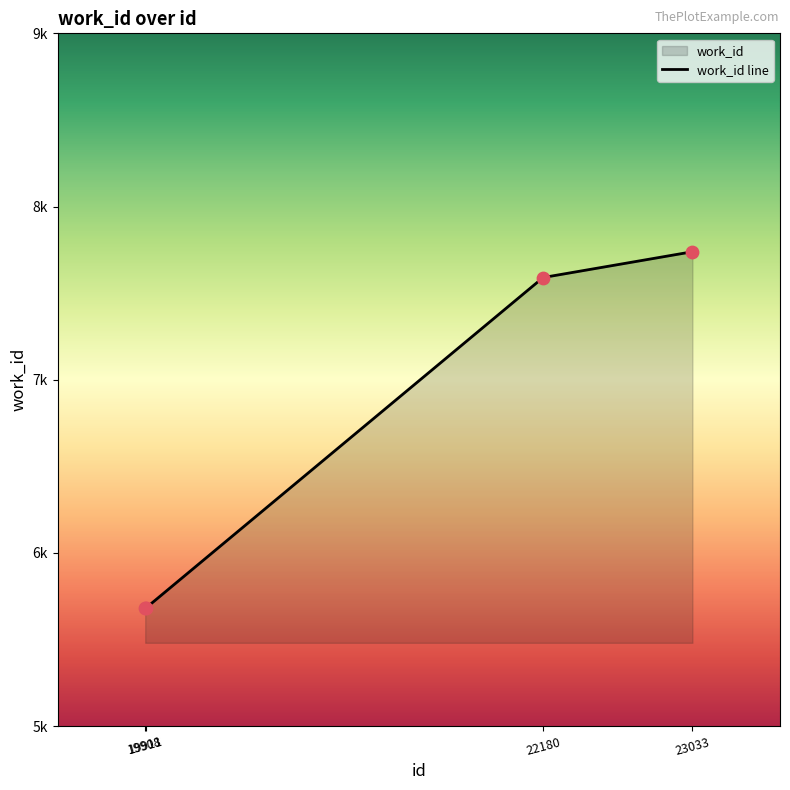

What is the change in value from 19911 to 23033?

+2058